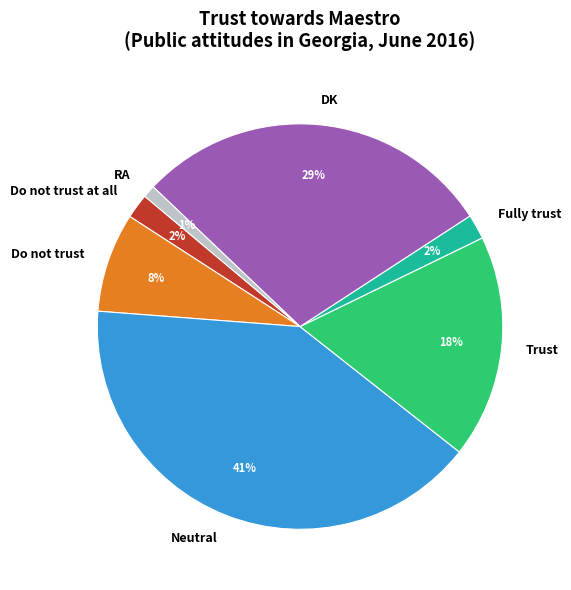

Is Do not trust at all the majority of the pie?

No